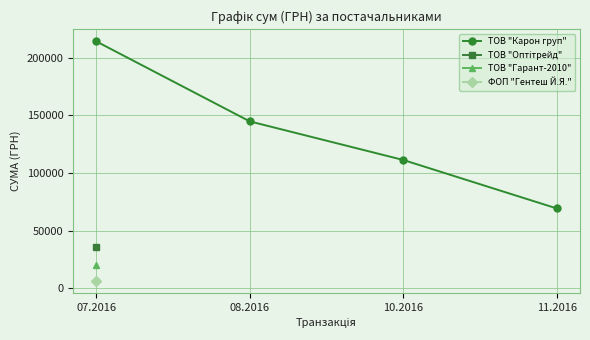

Which label corresponds to the largest value in the chart?

07.2016